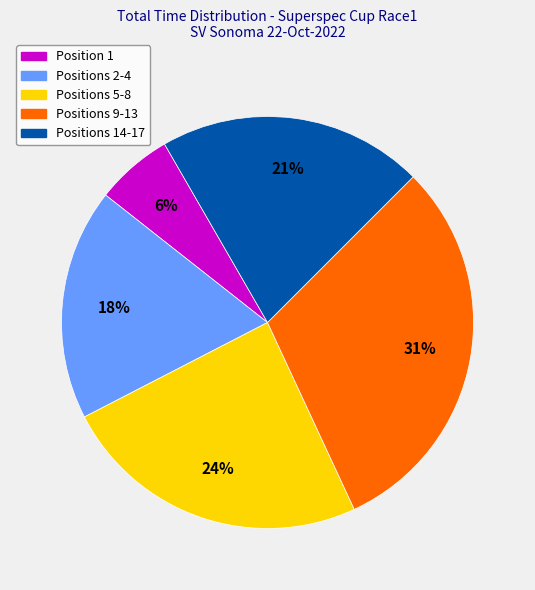

To the nearest percent, what is the difference between the largest and smallest slice percentages?

25%